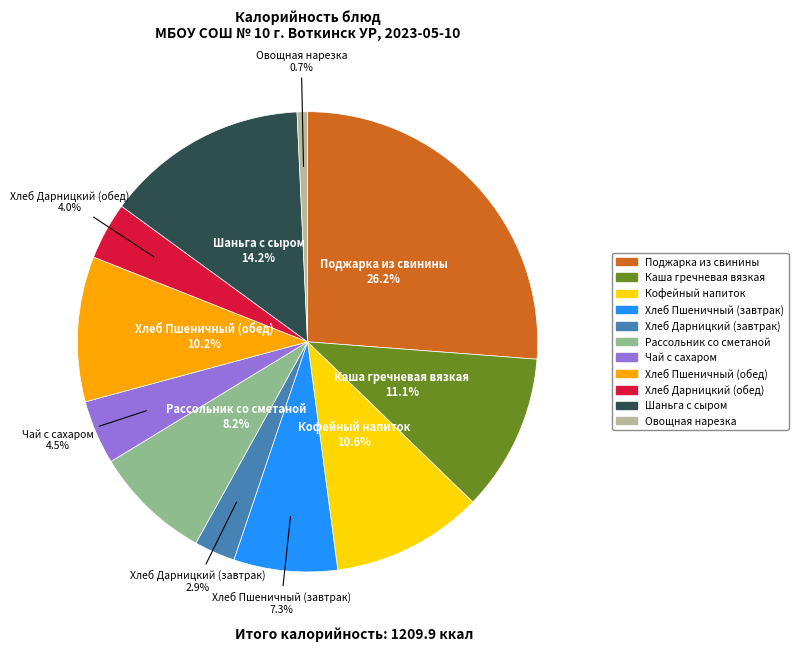

Which has a higher value, Шаньга с сыром or Чай с сахаром?

Шаньга с сыром